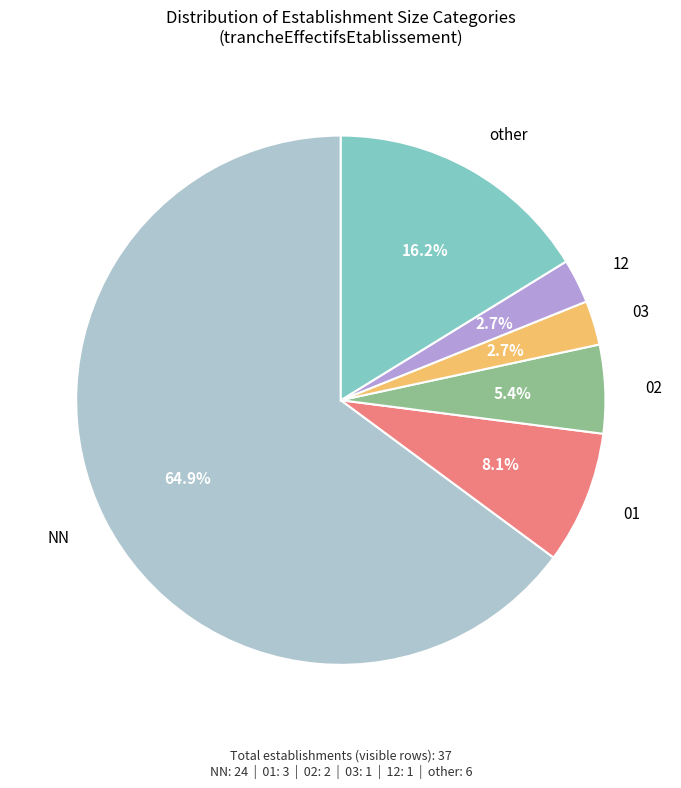

Is it true that 02 is 1% of the pie?

False